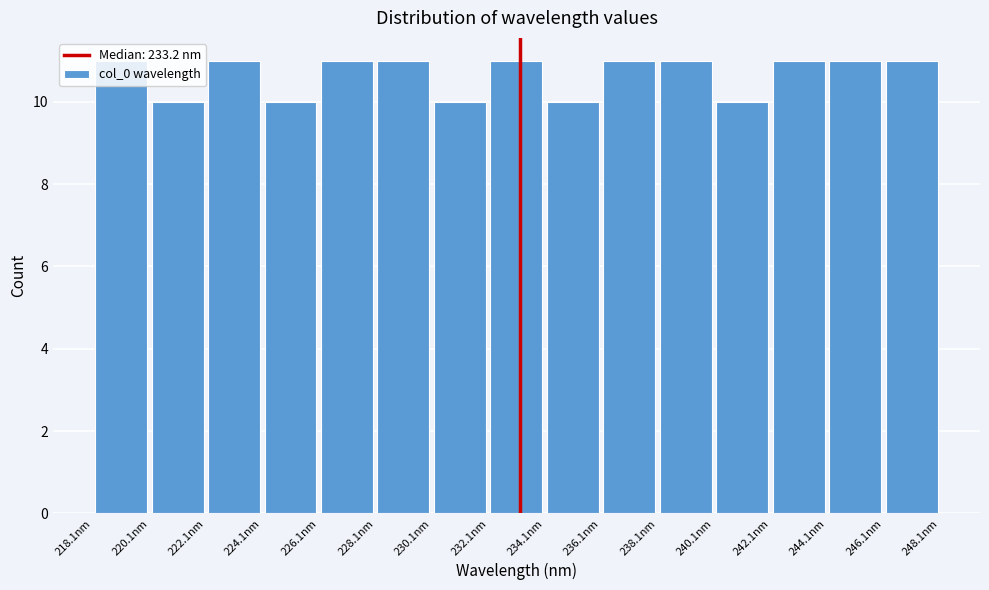

What is the height of the bar covering 224 to 226 on the x-axis? Neither the bar edges nor the heights are printed on the chart, so give them approximately, as read against the axes.

10